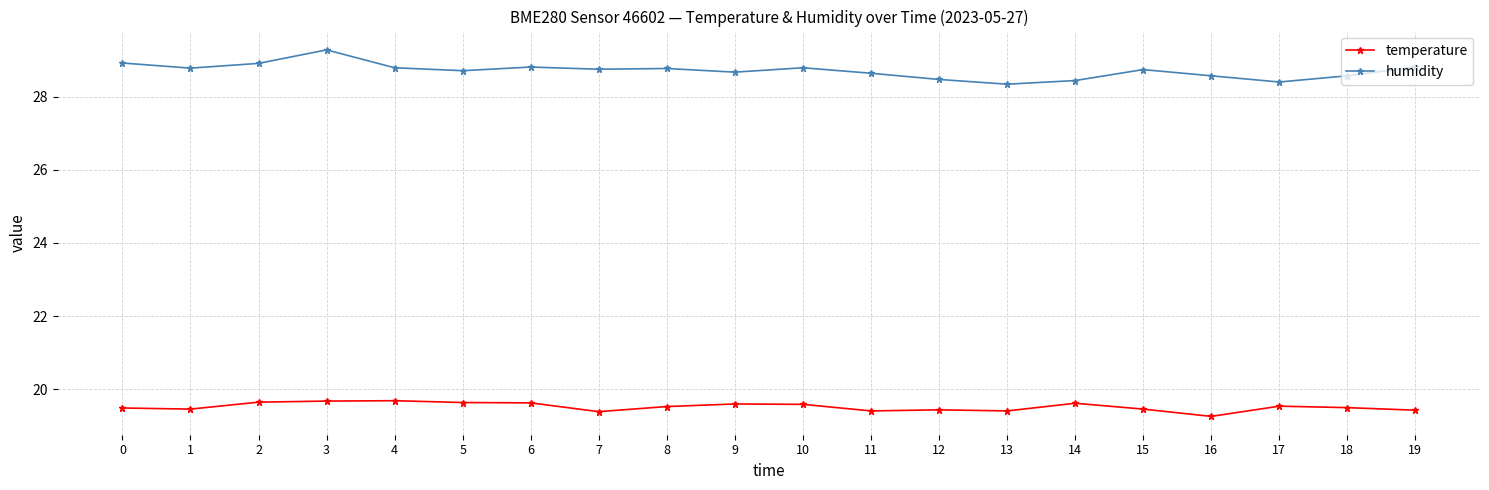

What is the maximum value for humidity?

29.3